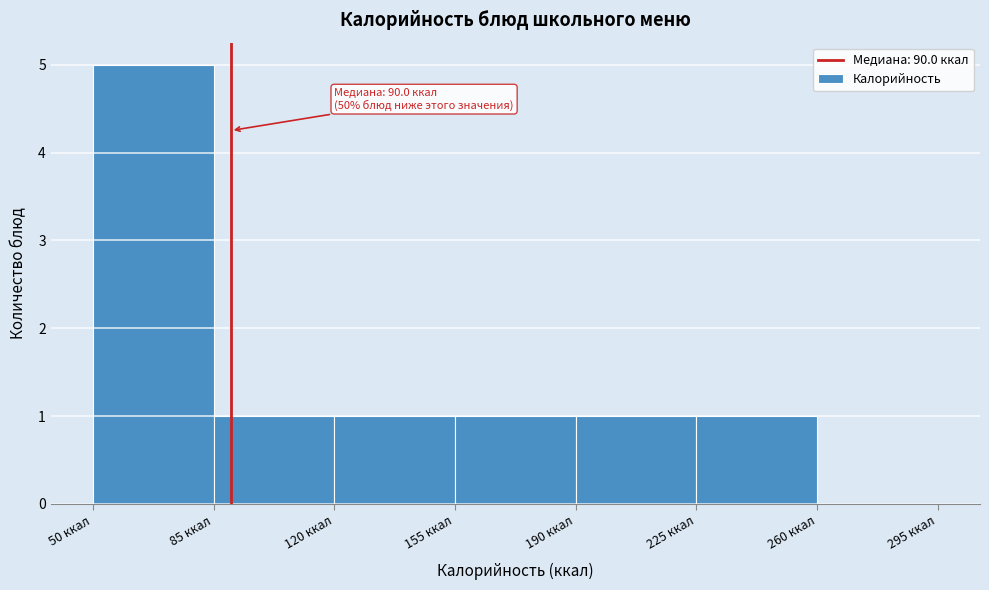

Which range on the x-axis has the tallest bar?

50 to 85